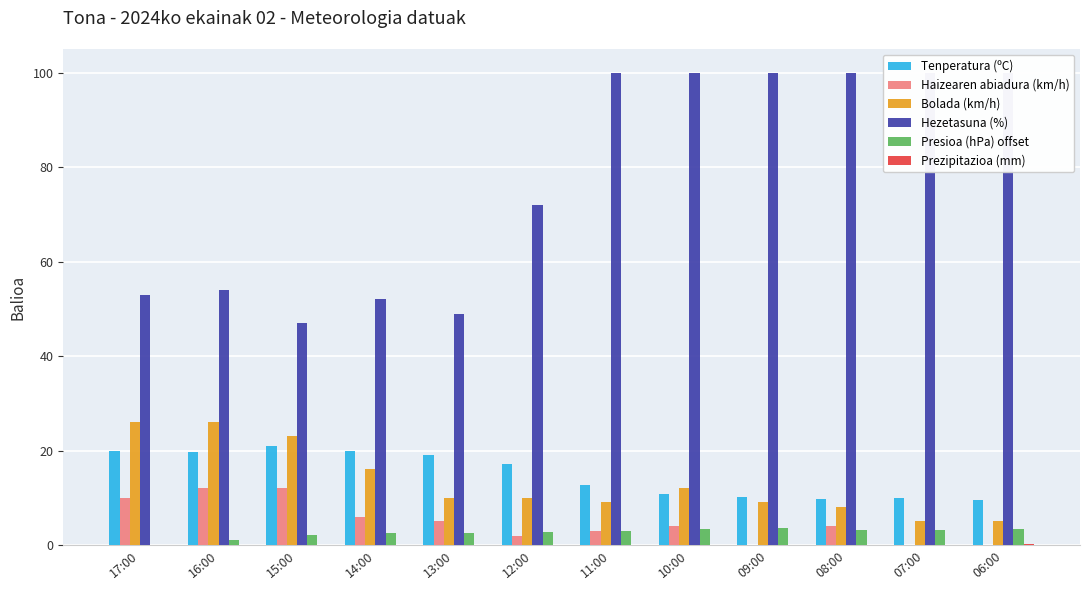

The Tenperatura (ºC) series shows 3.1 at 07:00. True or false?

False